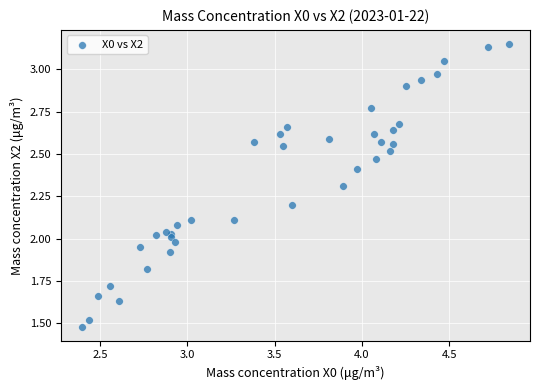

What is the range of X values (max minus min)?

2.4